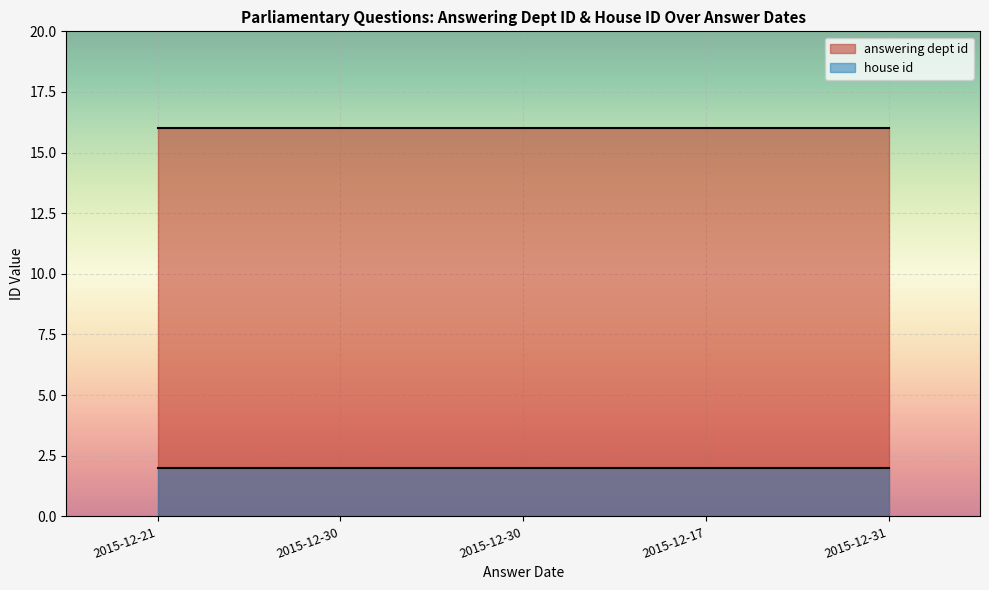

True or false: answering dept id and house id intersect in this chart.

False